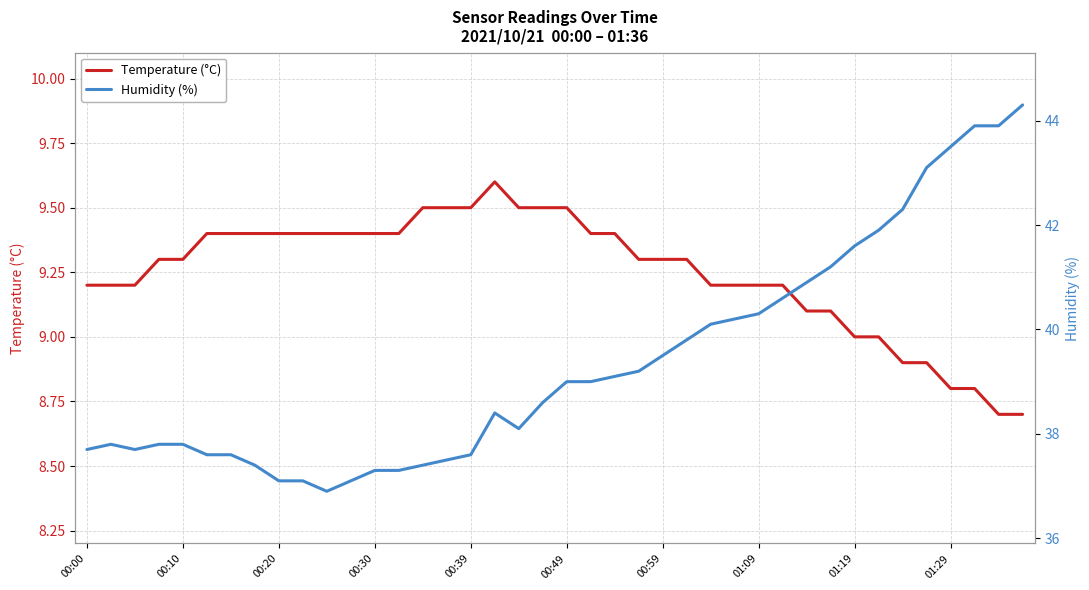

Count the Temperature (°C) values in the range 9 to 10.

34